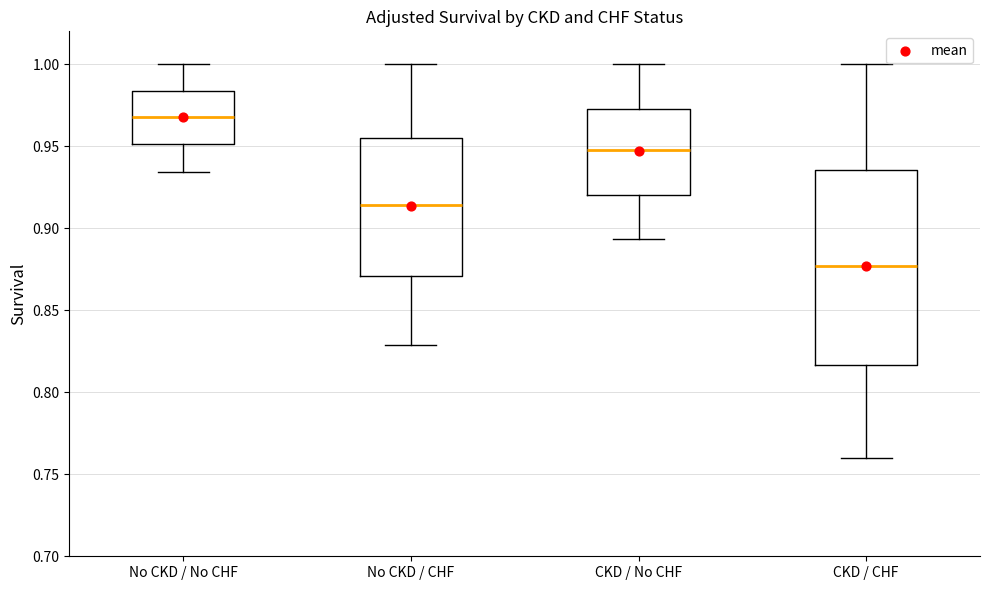

Which box has the lowest median line?

CKD / CHF